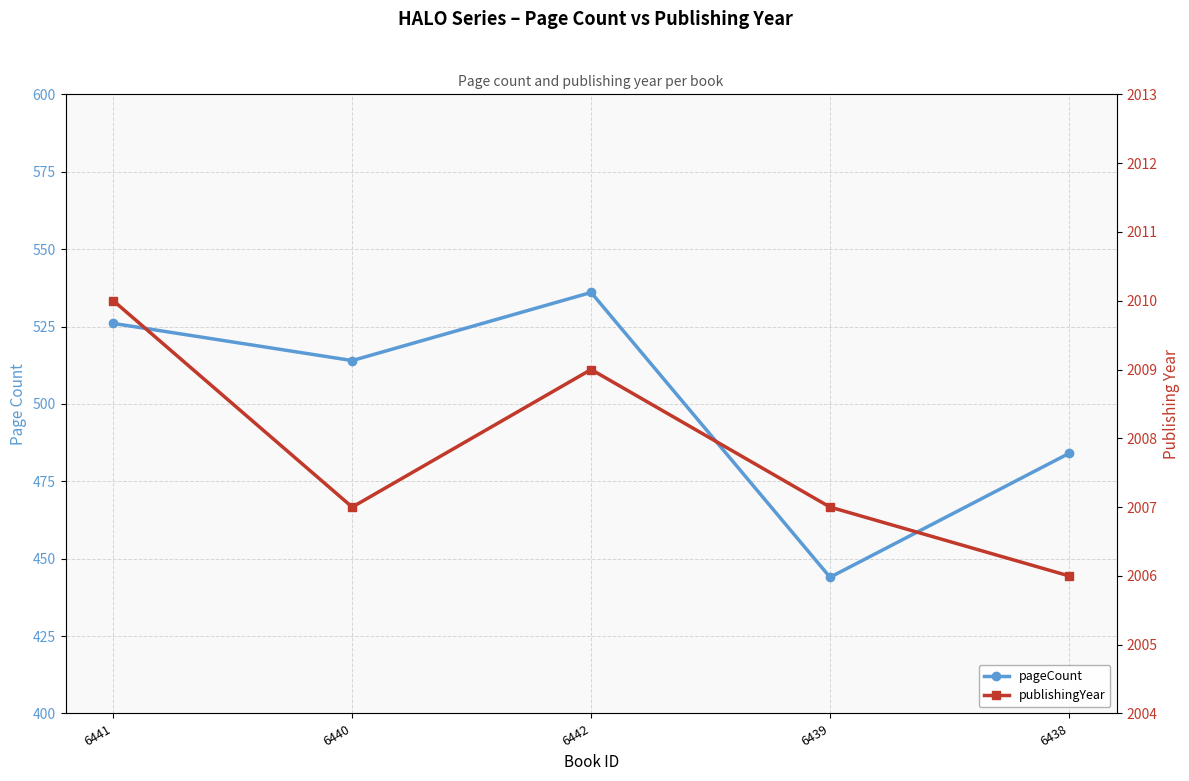

What is the value of the publishingYear point at the 3rd from the left?

2009